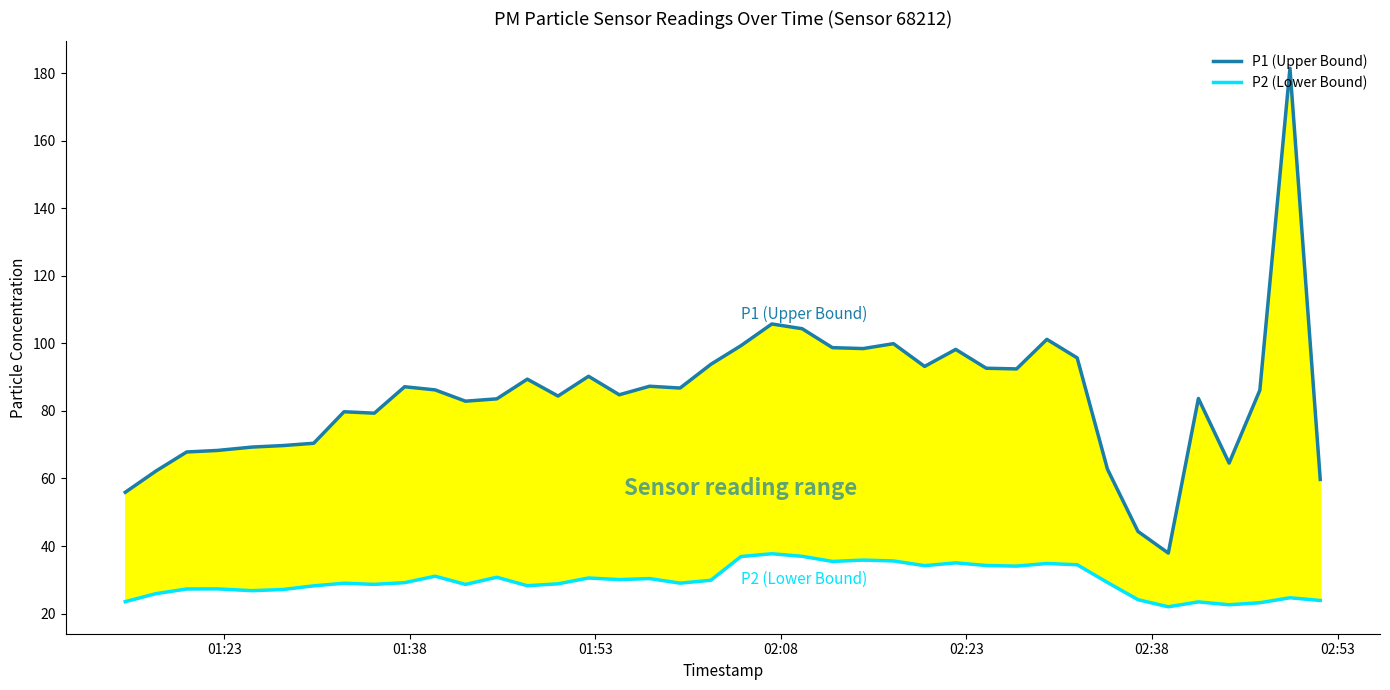

What is the sum of all P1 (Upper Bound) values?

3379.6